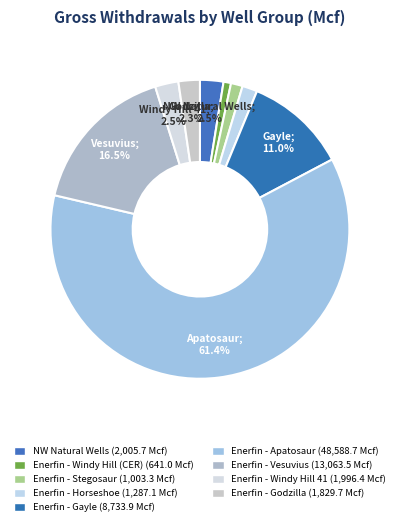

To the nearest percent, what is the average slice percentage?

11%